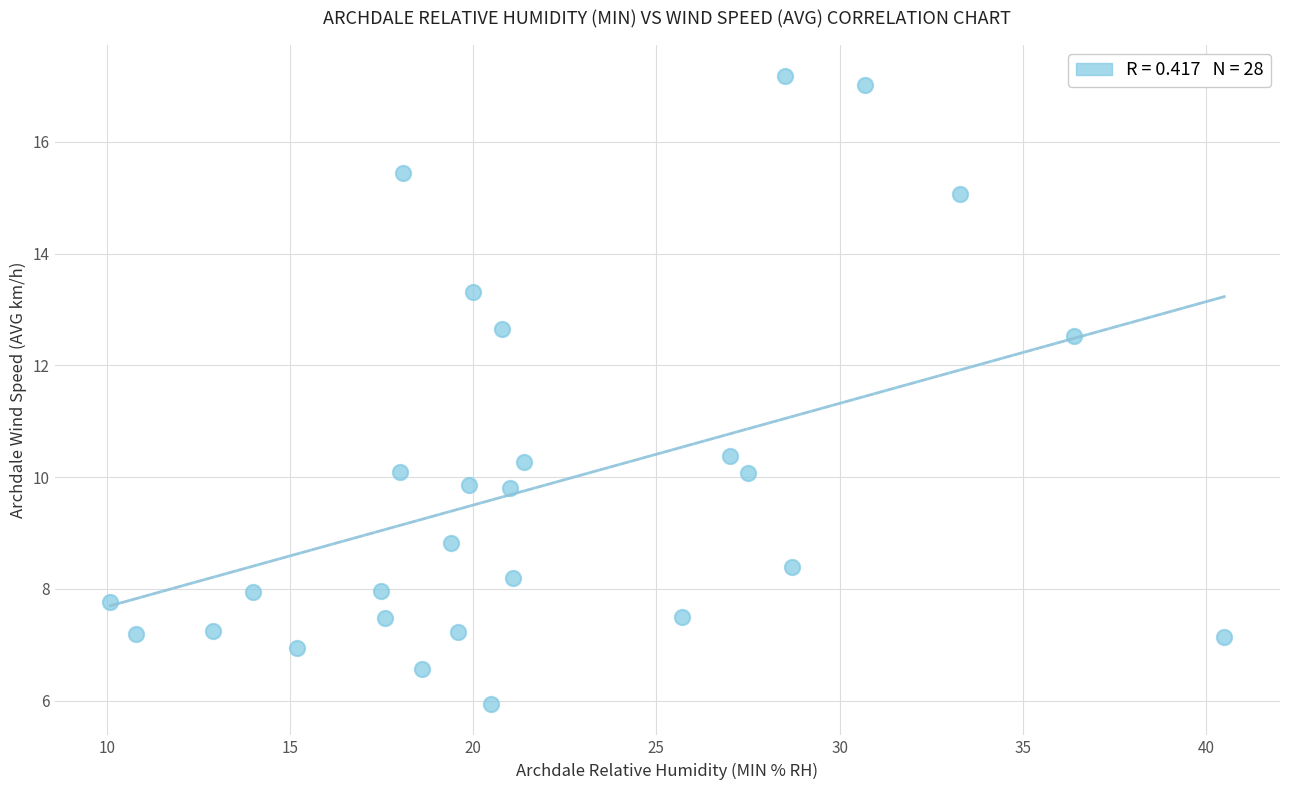

What is the range of X values (max minus min)?

30.4